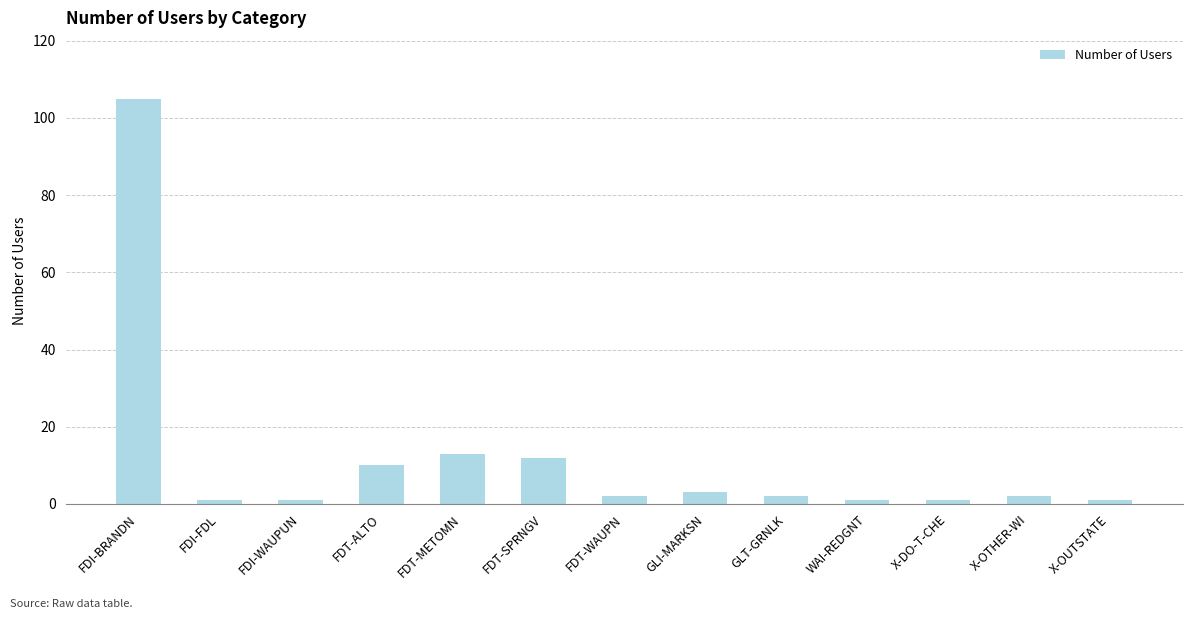

What is the sum of the values at FDI-FDL and GLI-MARKSN?

4